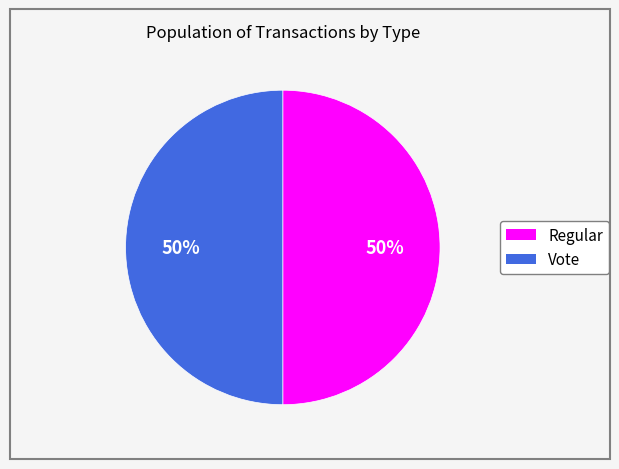

Count the number of slices in the pie.

2